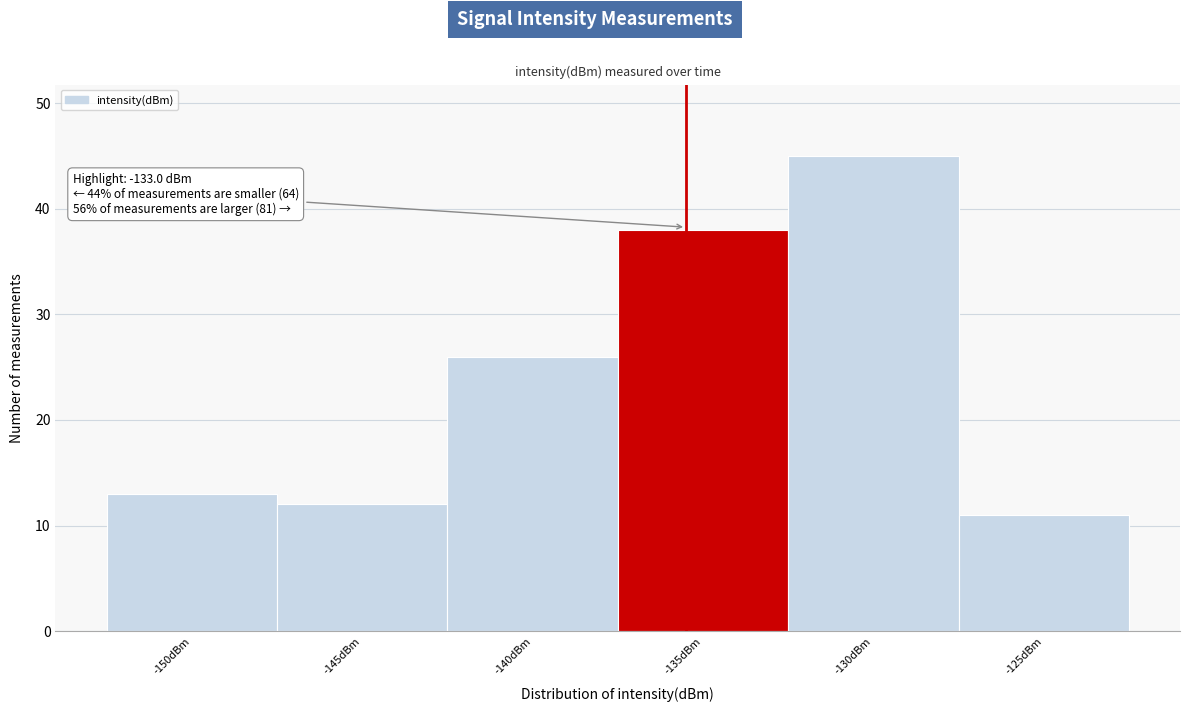

Reading left to right, extract all data points from this chart.

13	12	26	38	45	11